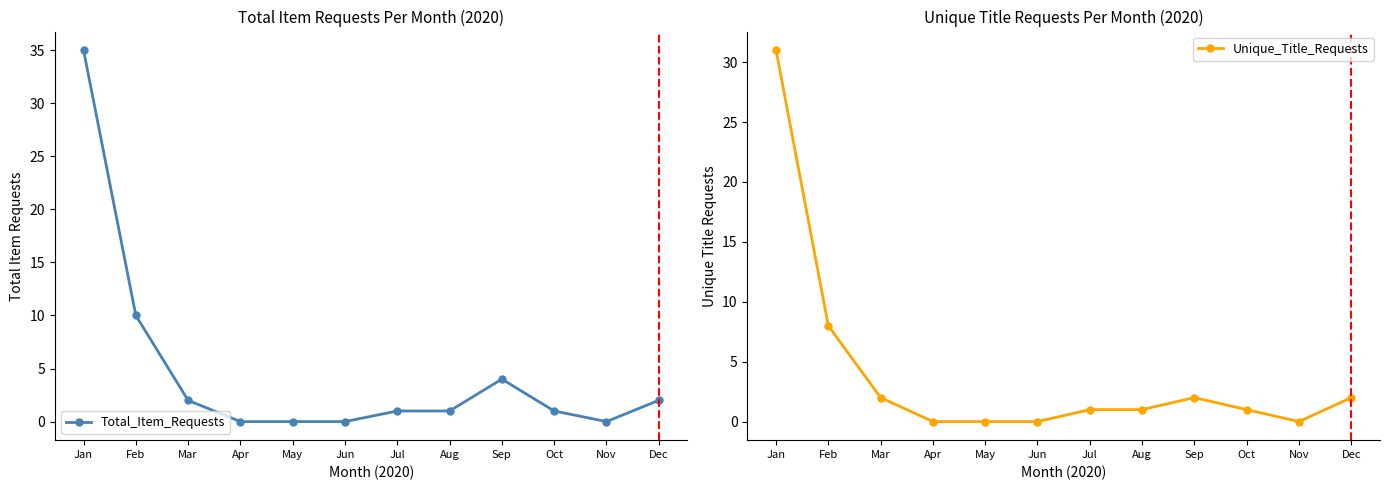

Which series has the largest total across all categories?

Total_Item_Requests